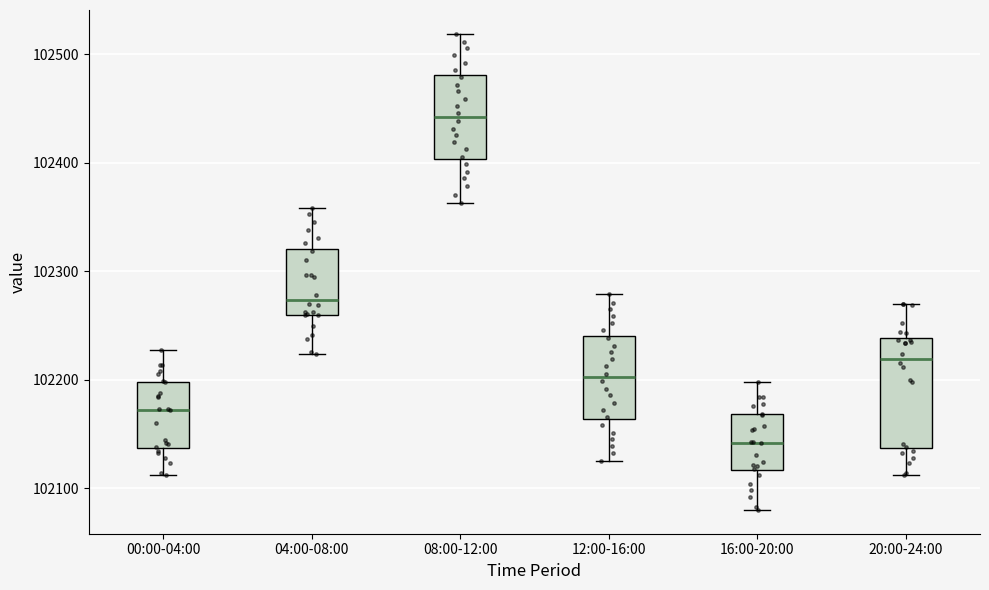

Where does the upper whisker of the box for 12:00-16:00 end on the y-axis? The values are not printed on the chart, so give them approximately, as read against the axis.

102280